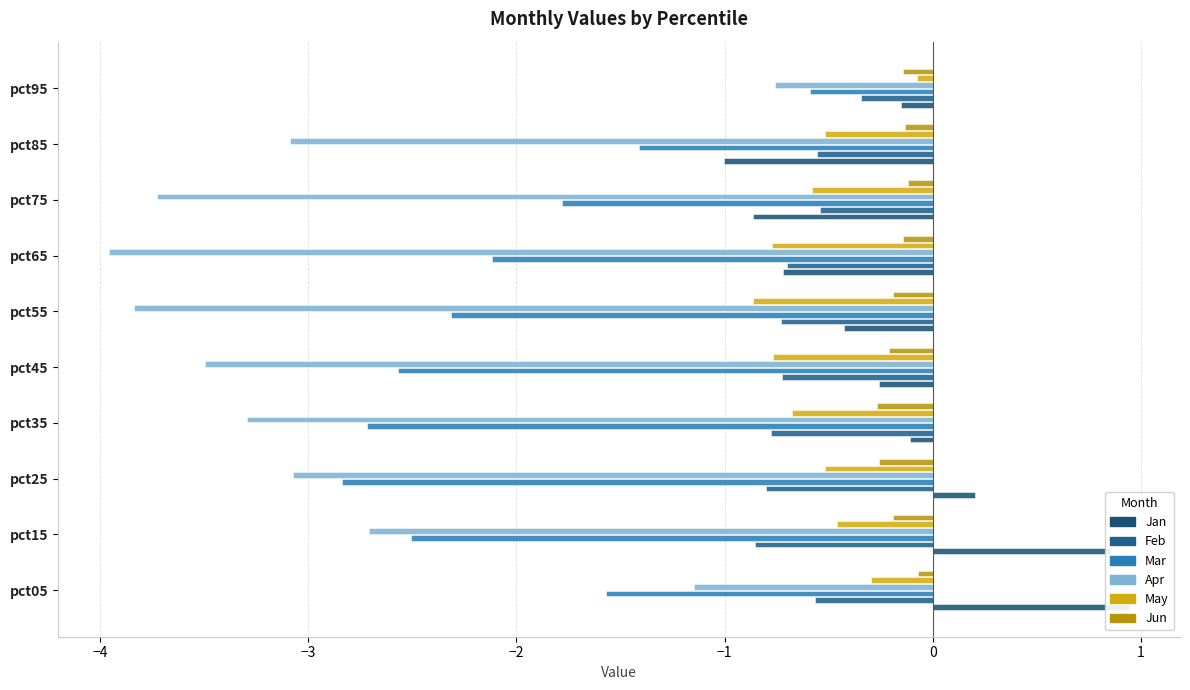

At how many categories does at least one series exceed -1?

10